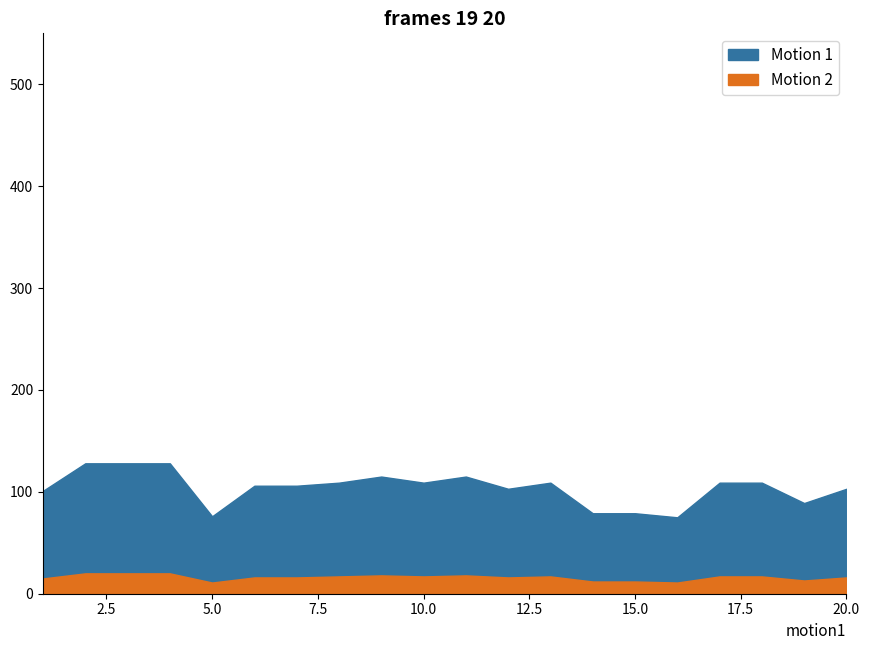

What is the difference between the Motion 1 values at 2 and 20?

25